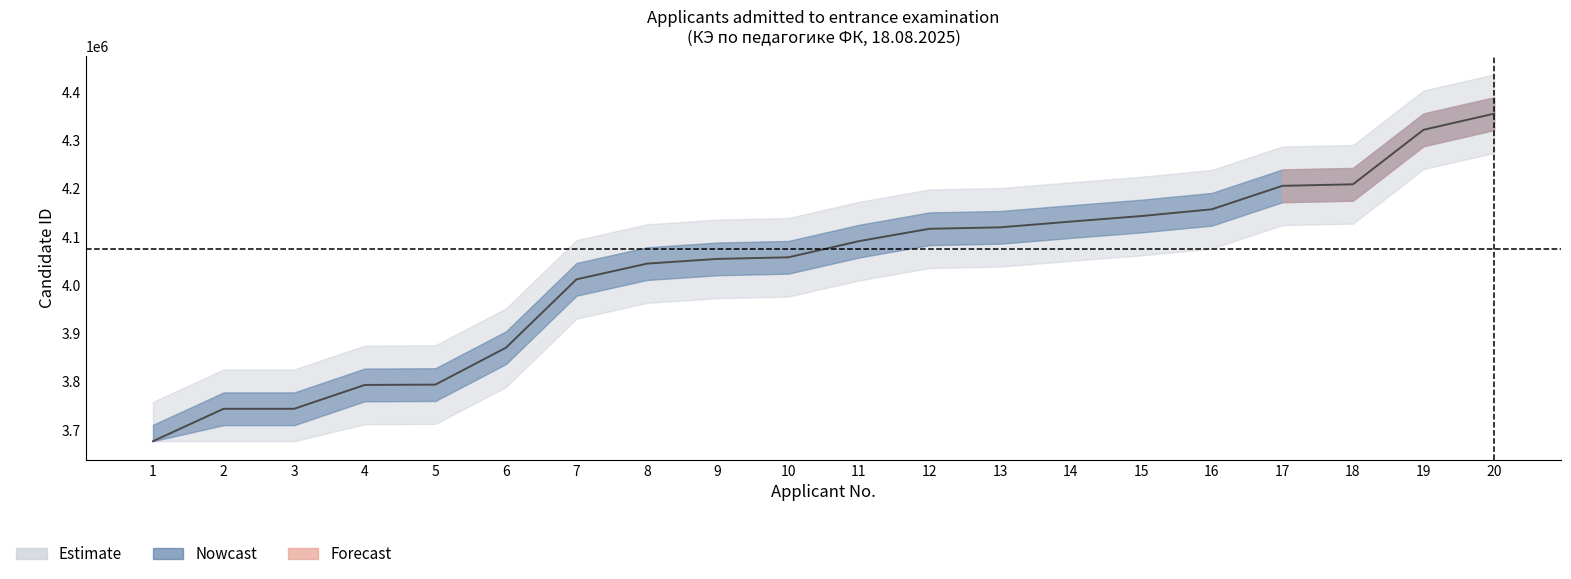

True or false: the data shows 5908611 at 10.

False